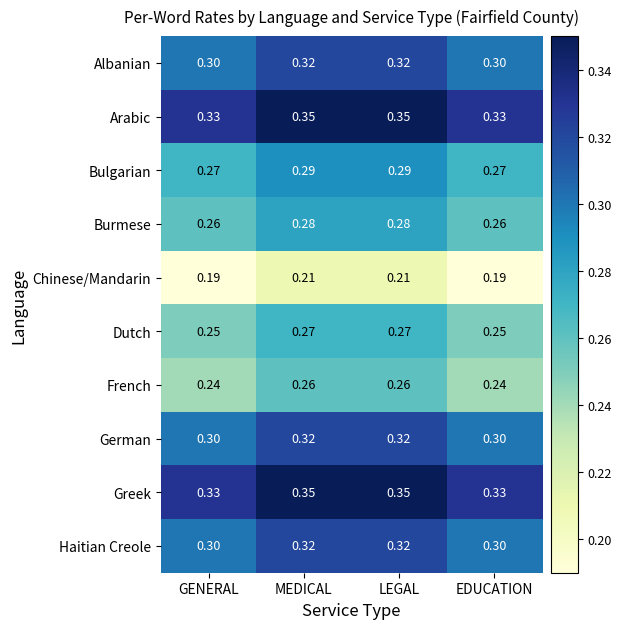

Is the value of Greek at LEGAL greater than the value of Arabic at EDUCATION?

Yes